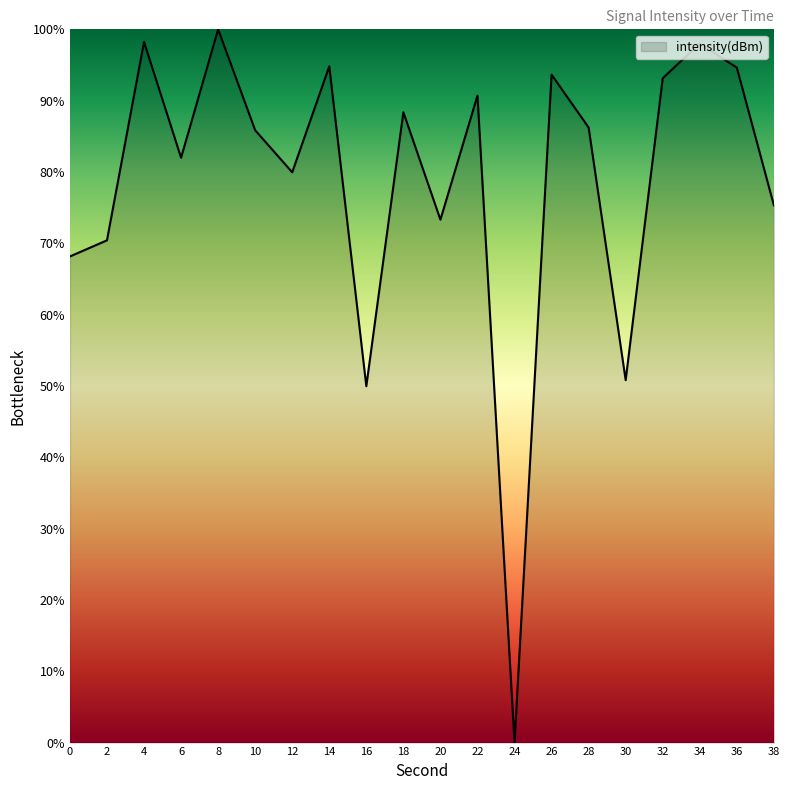

What is the average value?

78.7